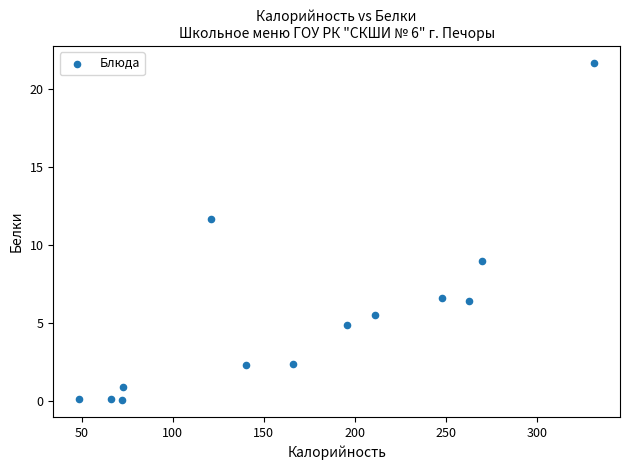

What is the range of Y values (max minus min)?

21.6